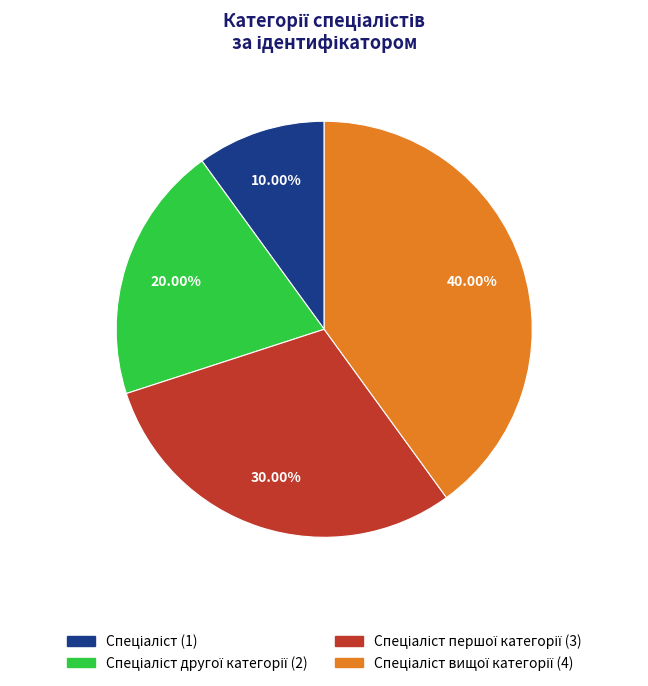

Does any single category account for the majority?

No